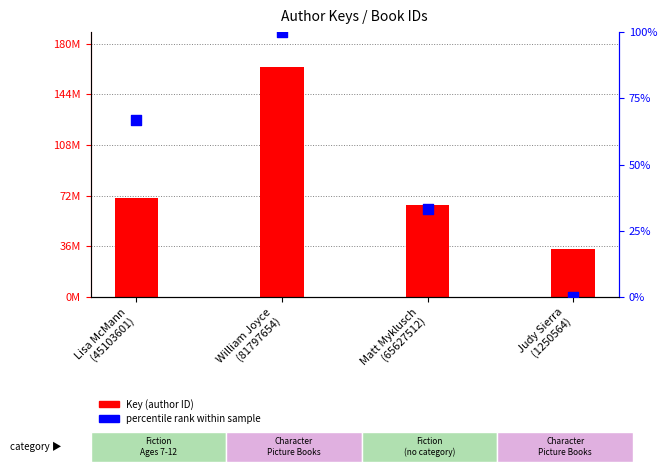

At which category is the sum across all series the highest?

William Joyce
(81797654)